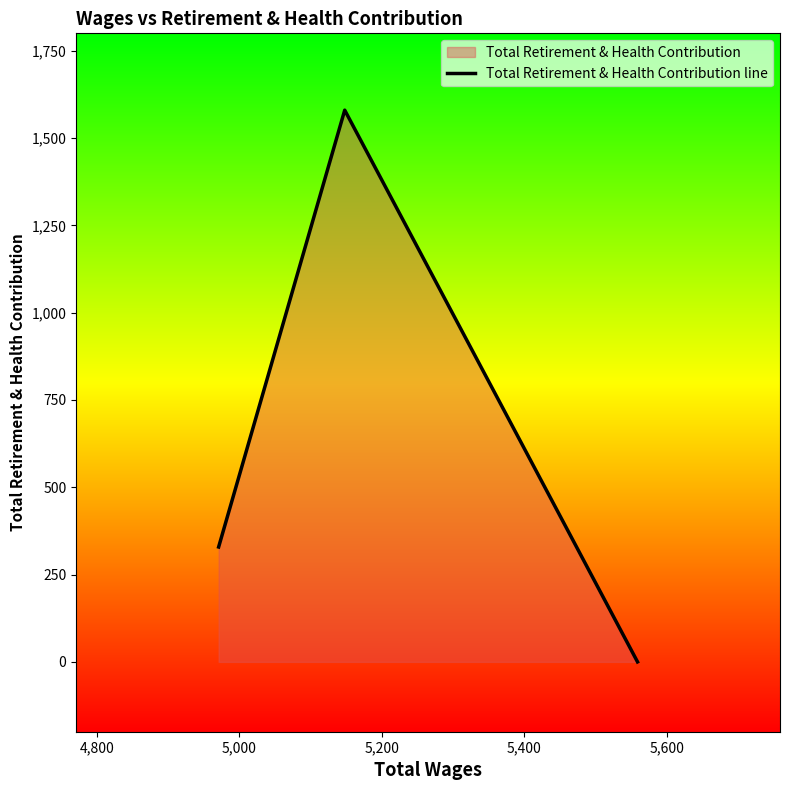

What is the difference between the maximum and second lowest values?

1251